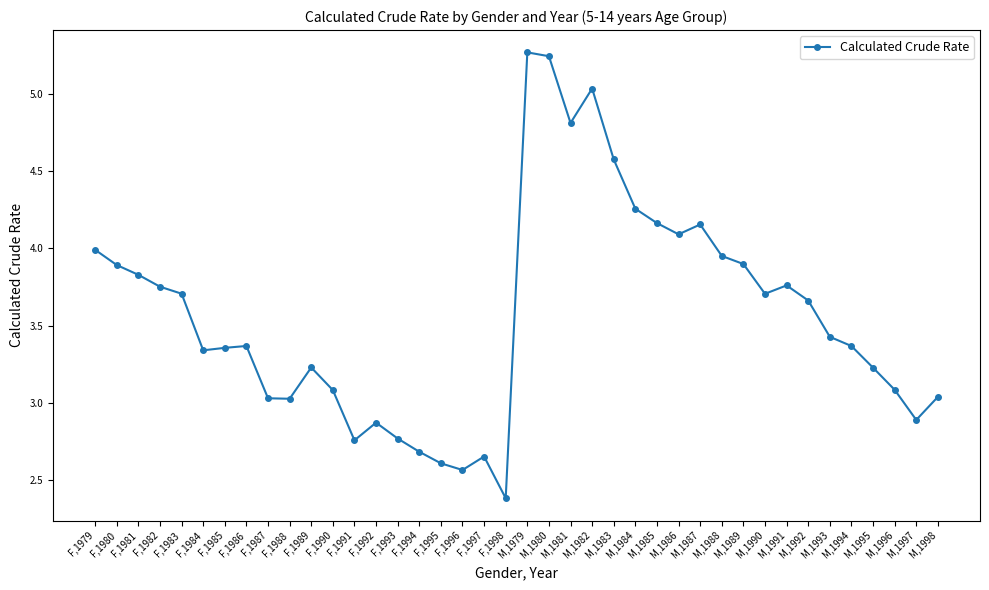

What is the sum of all values?

142.5